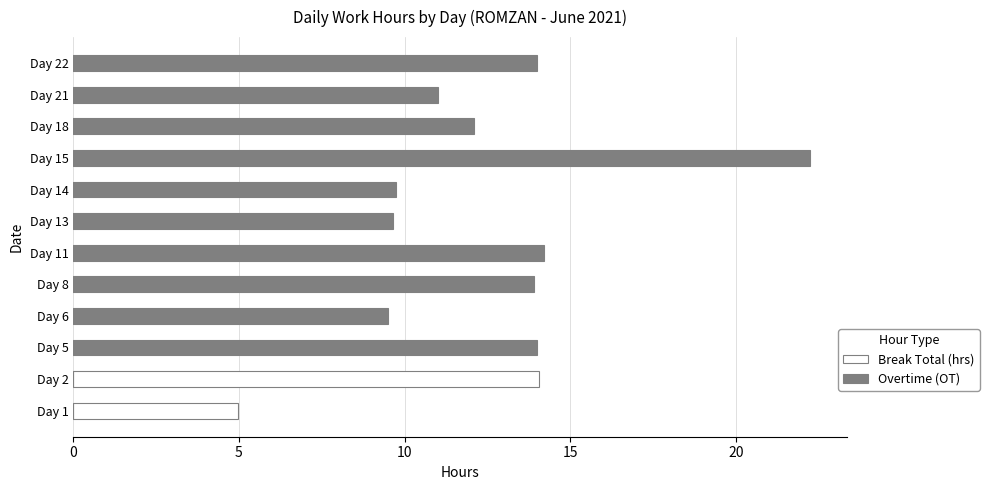

What is the highest value of the Overtime (OT) series?

22.2